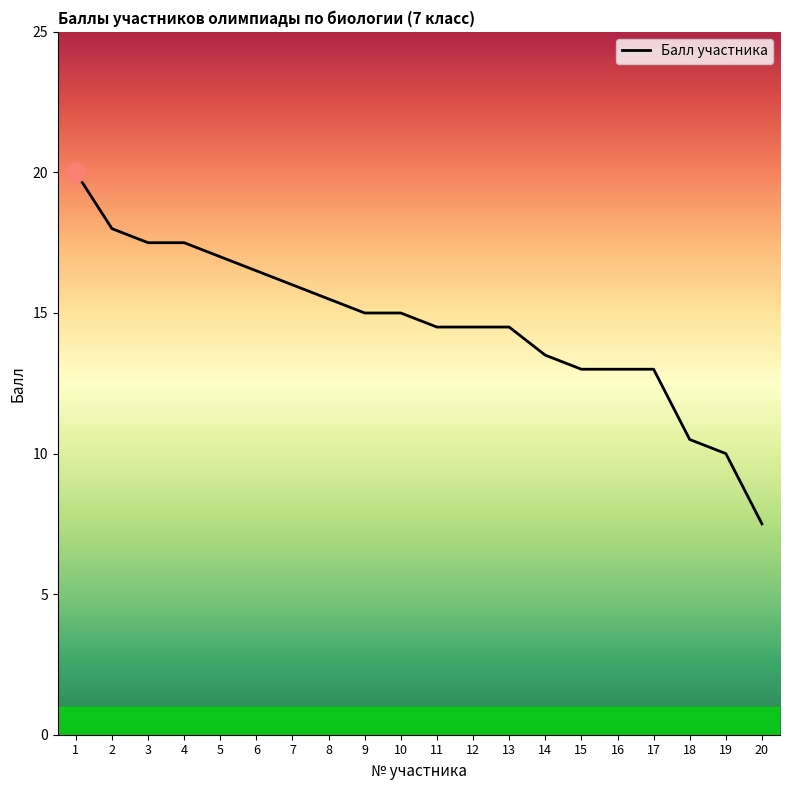

What is the ratio of the value at 12 to the value at 10?

1.0